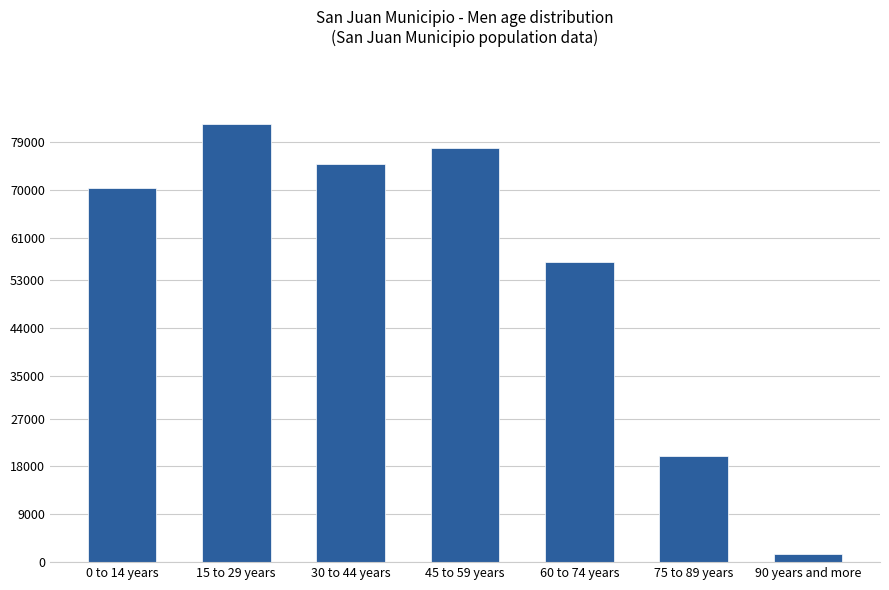

What is the label of the 3rd bar from the left?

30 to 44 years